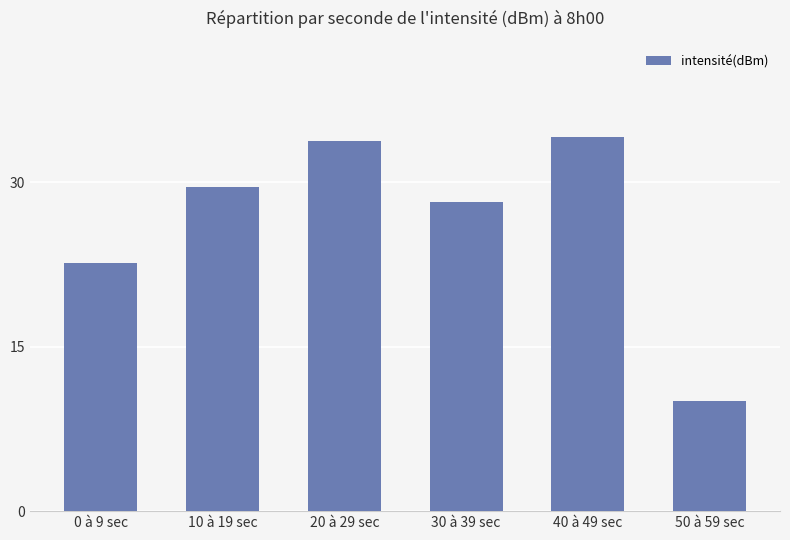

Reading right to left, extract all data points from this chart.

50 à 59 sec=10.0	40 à 49 sec=34.1	30 à 39 sec=28.2	20 à 29 sec=33.7	10 à 19 sec=29.6	0 à 9 sec=22.6